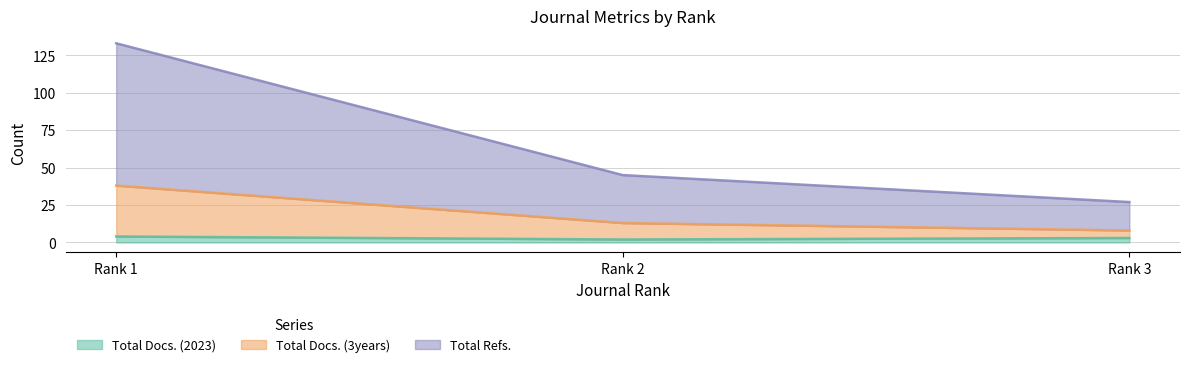

What is the highest value of the Total Docs. (2023) series?

4